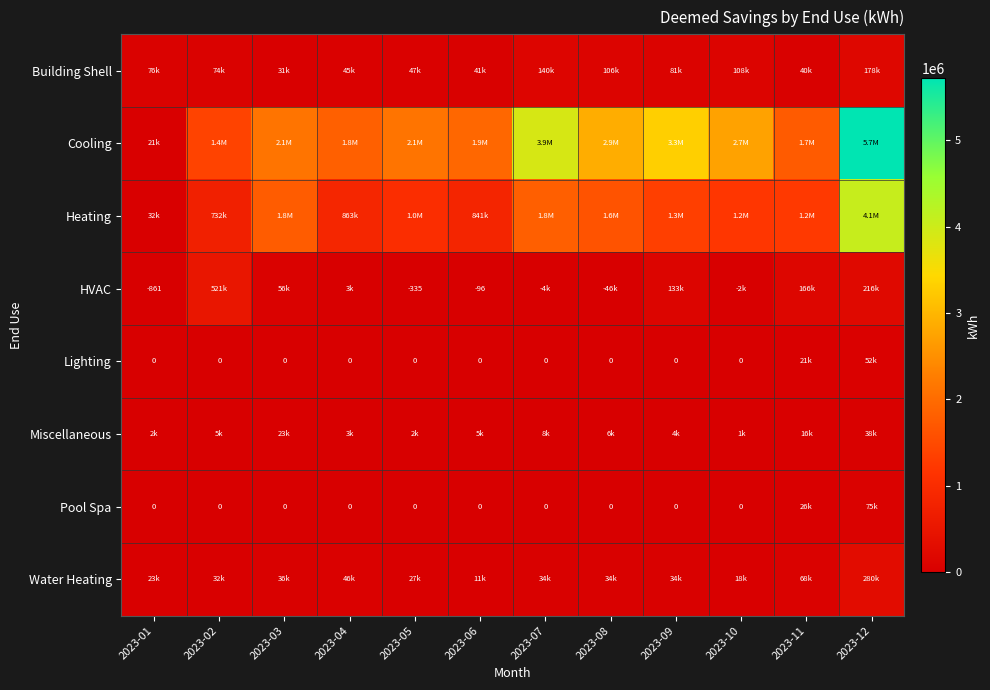

Which has a higher value, 2023-09 or 2023-11?

2023-09